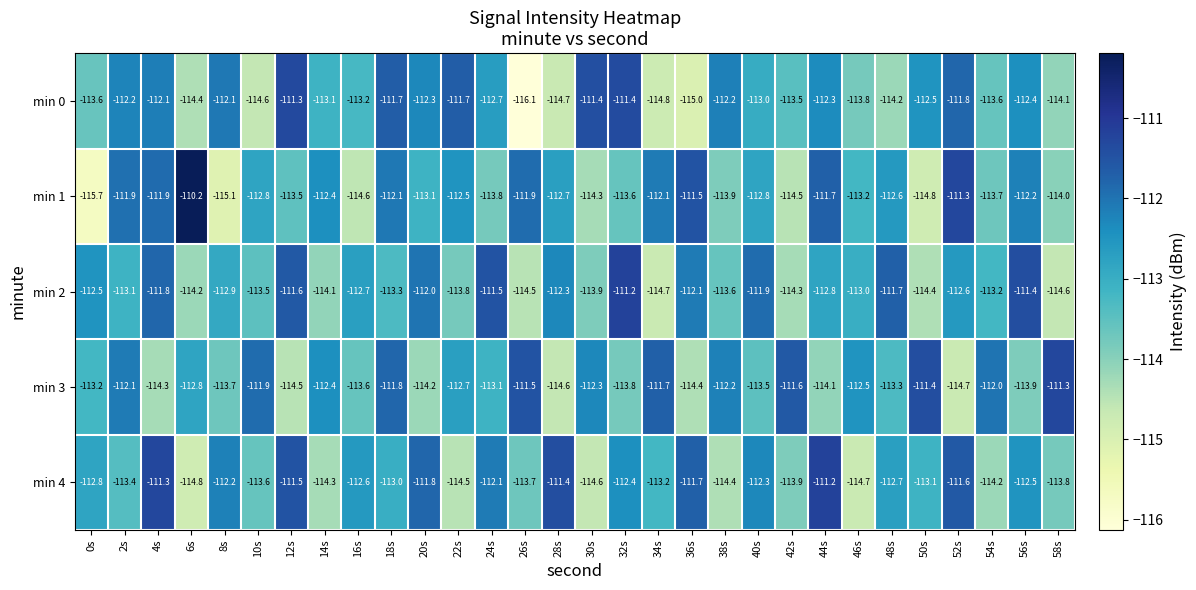

What is the sum of all min 4 values?

-3389.3